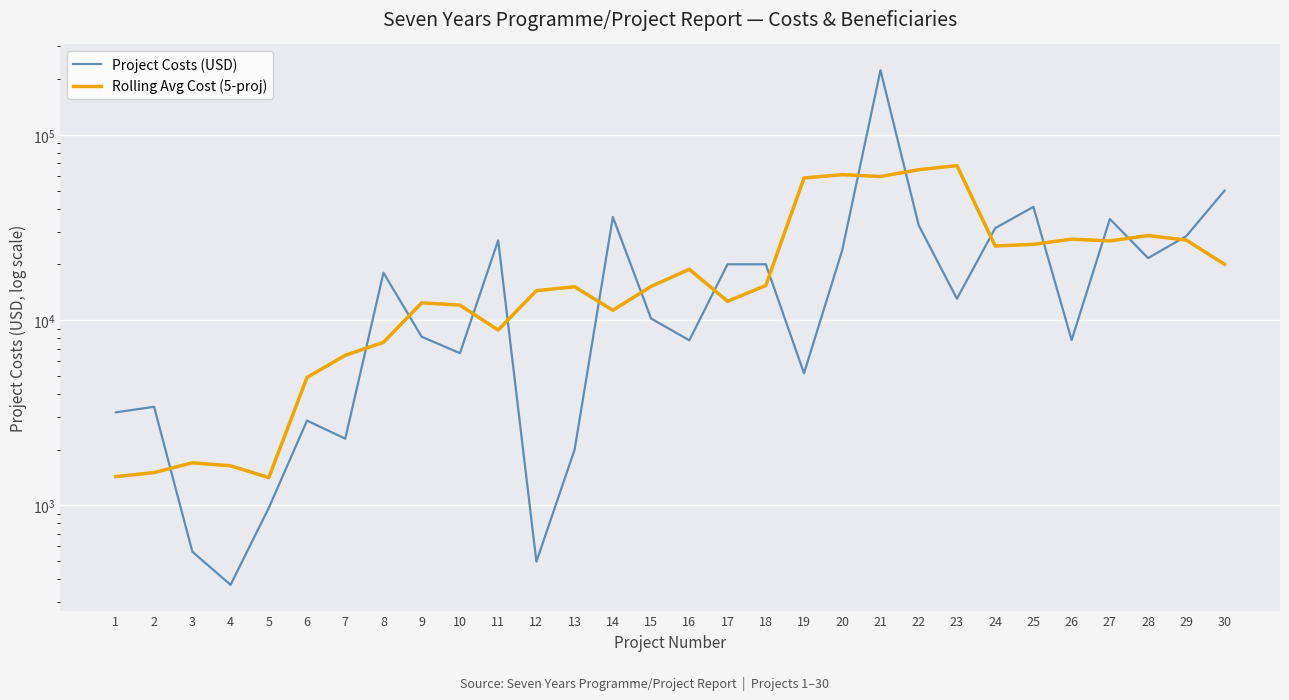

At which label does Rolling Avg Cost (5-proj) reach its peak?

23